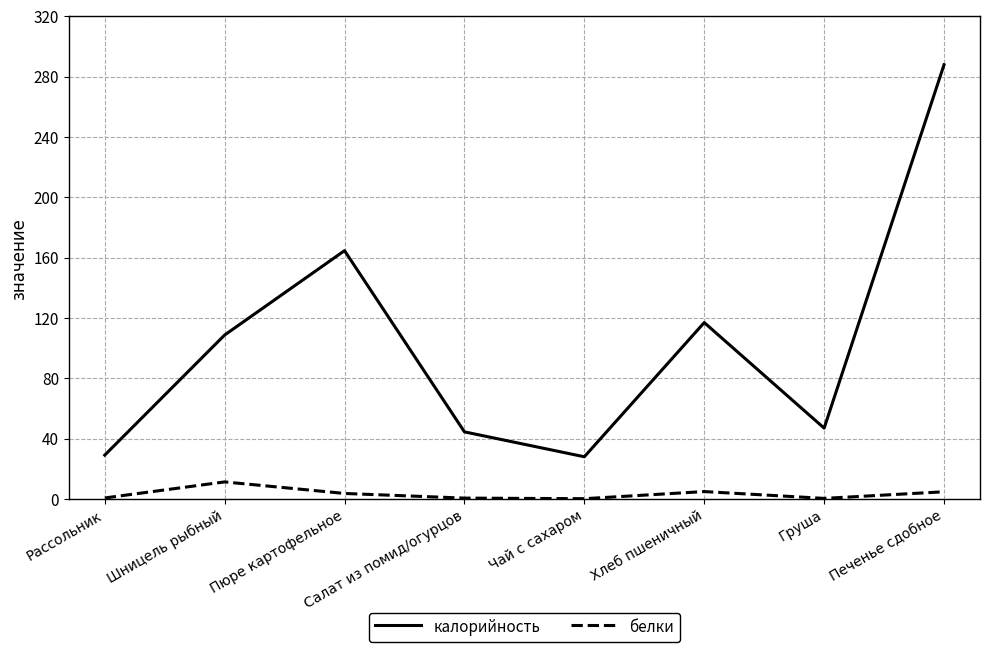

Which series changed the most between Пюре картофельное and Салат из помид/огурцов?

калорийность